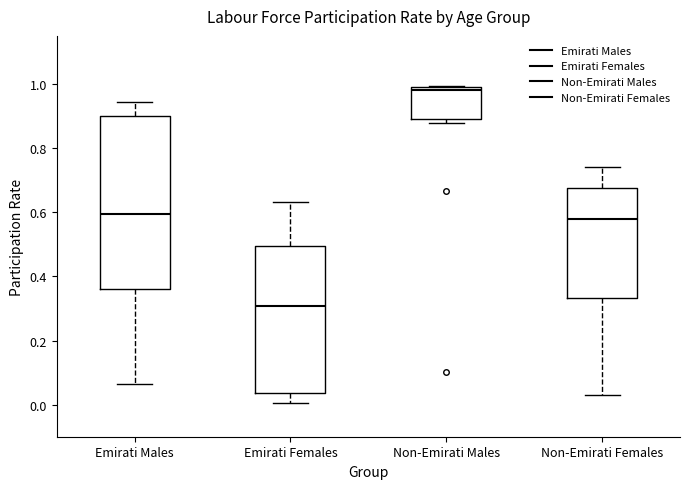

Reading left to right, transcribe this box plot: for each box, give where its median line is, the range the box spans, and where its two whiskers end, as read against the y-axis. The values are not printed on the chart, so give them approximately, as read against the axis.

Emirati Males: median 0.60, box 0.36 to 0.90, whiskers 0.06 to 0.94
Emirati Females: median 0.30, box 0.04 to 0.50, whiskers 0.00 to 0.64
Non-Emirati Males: median 0.98 (just below the box's upper edge), box 0.90 to 0.98, whiskers 0.88 to 1.00
Non-Emirati Females: median 0.58, box 0.34 to 0.68, whiskers 0.04 to 0.74